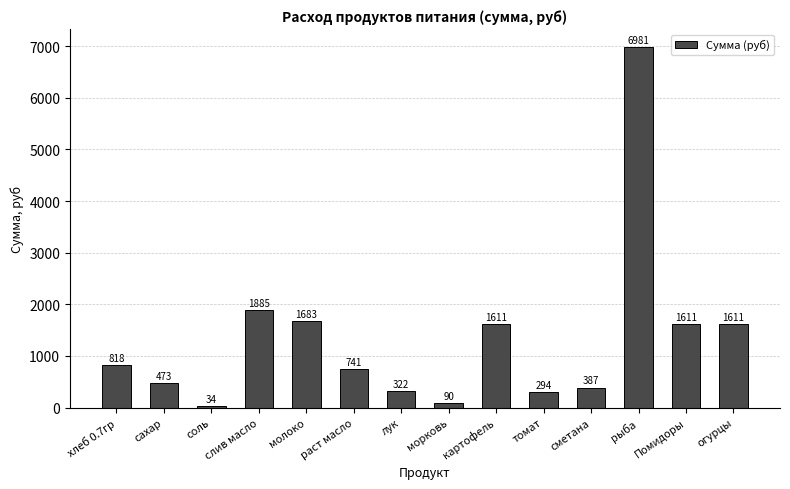

What is the difference between the values at сметана and соль?

352.3